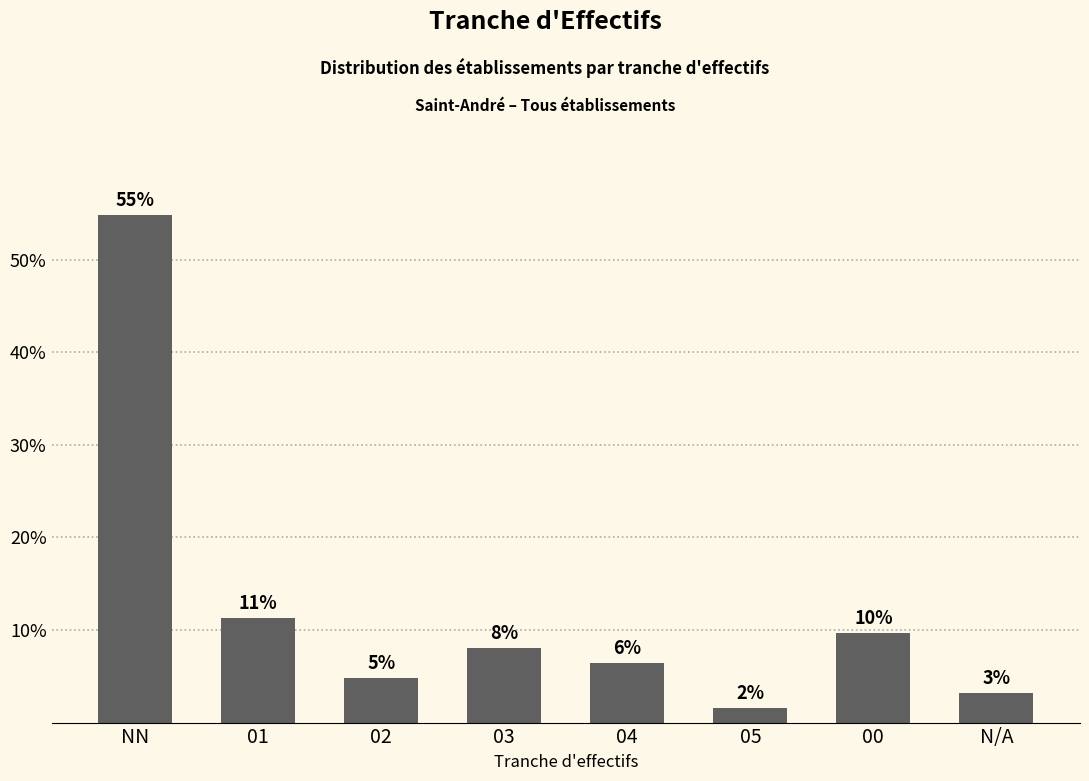

What is the value of the 8th bar from the left?

3.2